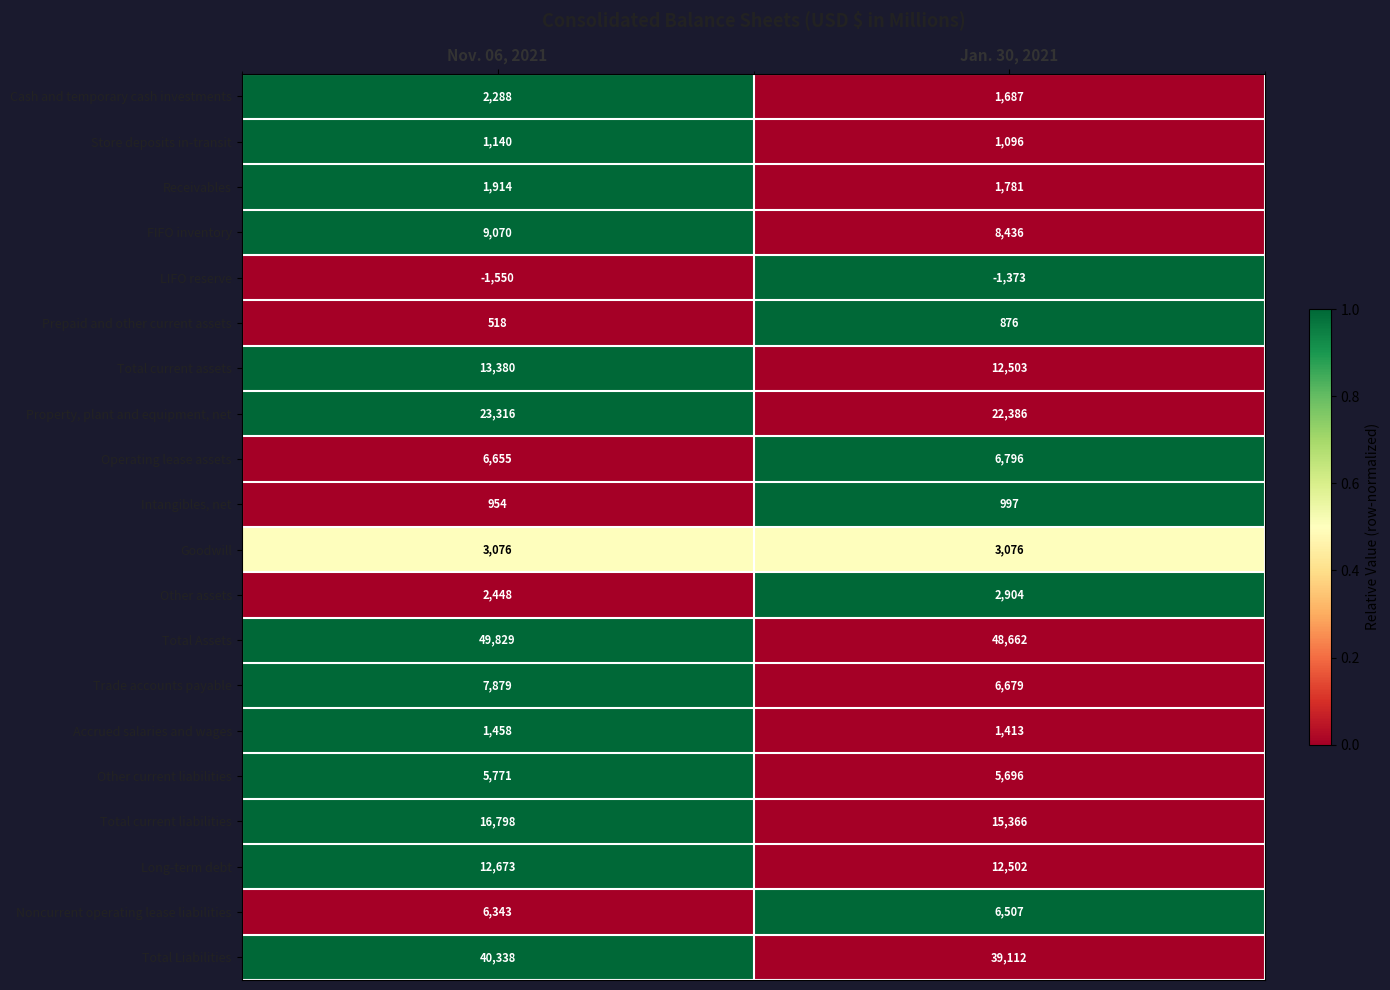

Between Nov. 06, 2021 and Jan. 30, 2021, which series saw the biggest shift?

Total current liabilities